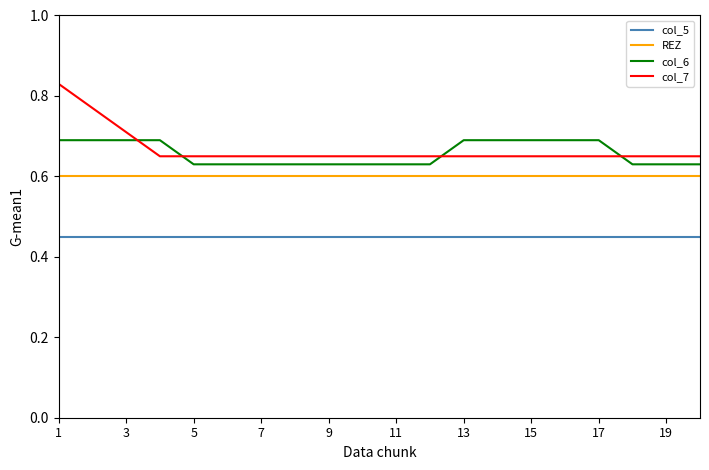

What are all the series names shown in the legend?

col_5, REZ, col_6, col_7